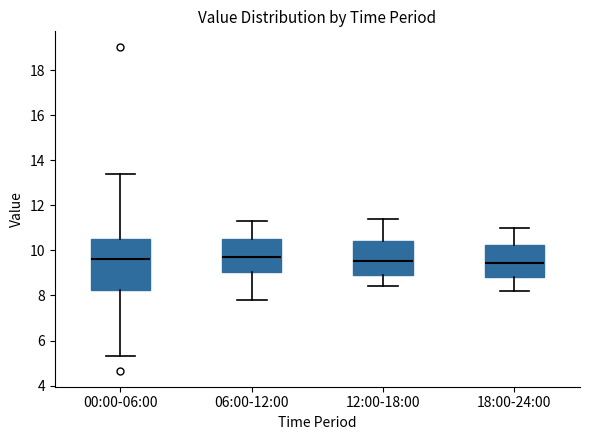

Where does the lower whisker of the box for 00:00-06:00 end on the y-axis? The values are not printed on the chart, so give them approximately, as read against the axis.

5.4